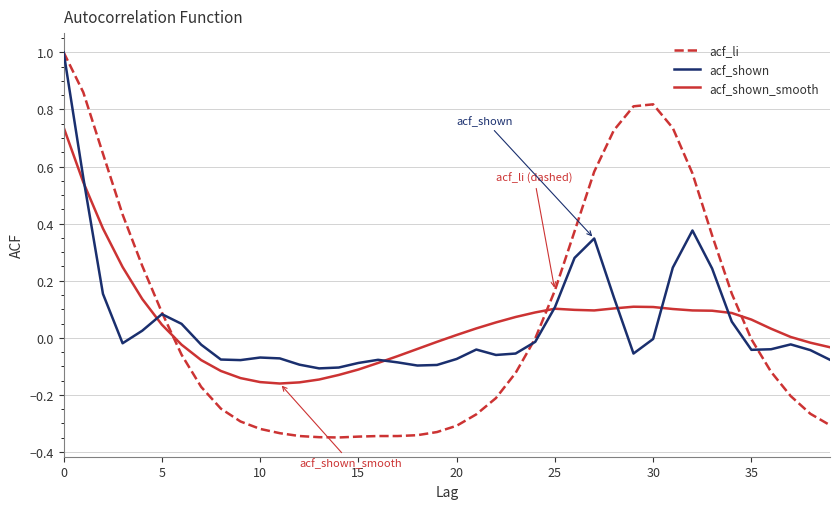

What is the maximum value shown in the chart?

1.0